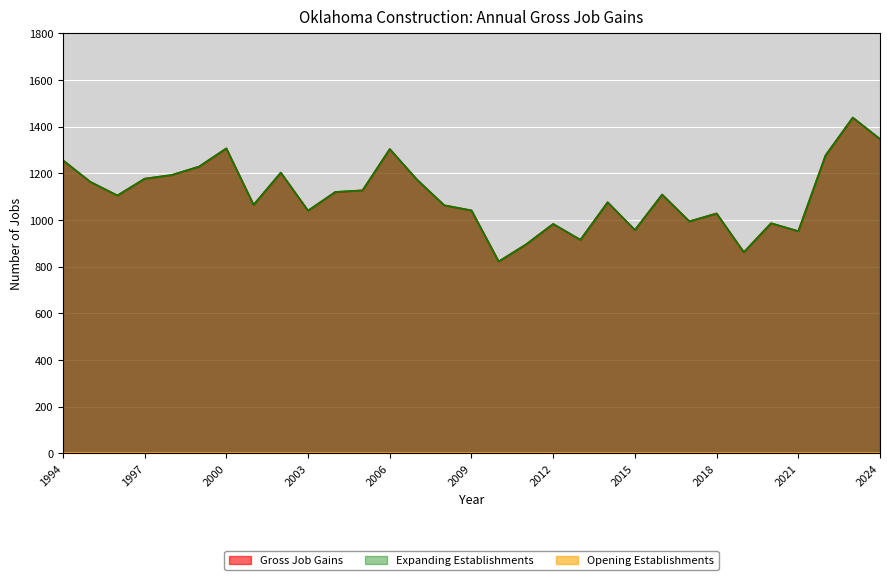

Between 1995 and 2000, which is larger?

2000